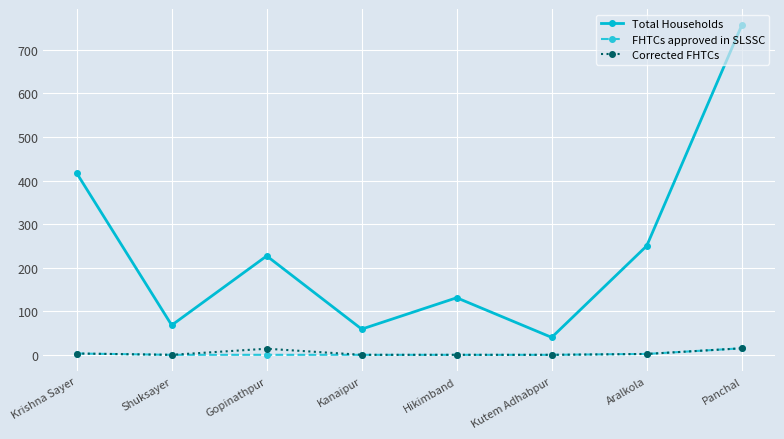

What is the maximum value for Total Households?

756